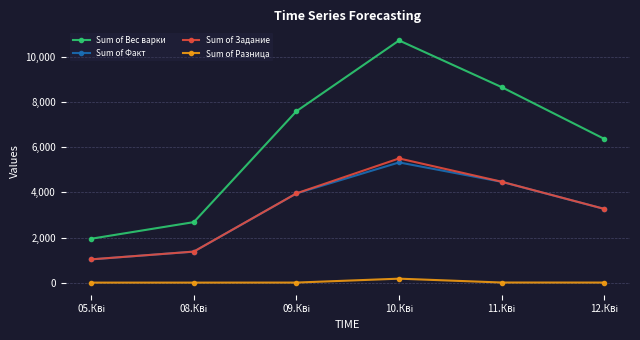

What is the highest value of the Sum of Вес варки series?

10733.1